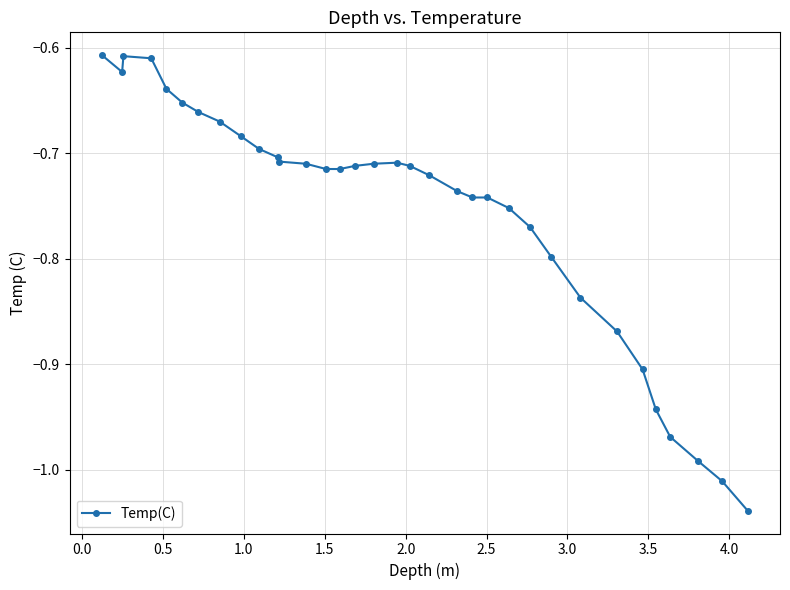

What is the sum of all values?

-25.7